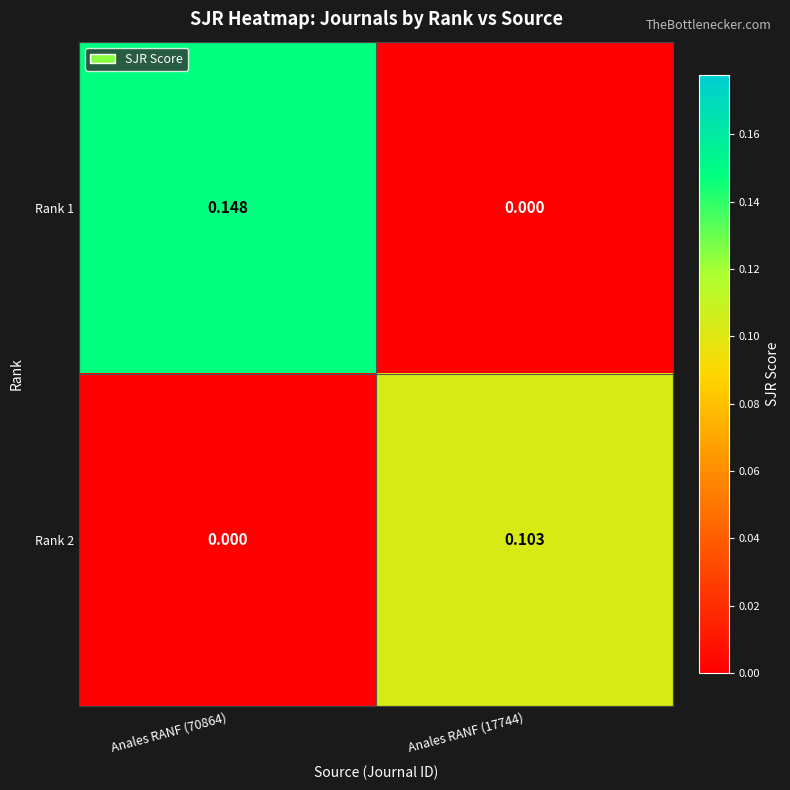

Reading right to left, list all the values displayed in this chart.

Rank 1: Anales RANF (17744)=0.0	Anales RANF (70864)=0.1
Rank 2: Anales RANF (17744)=0.1	Anales RANF (70864)=0.0